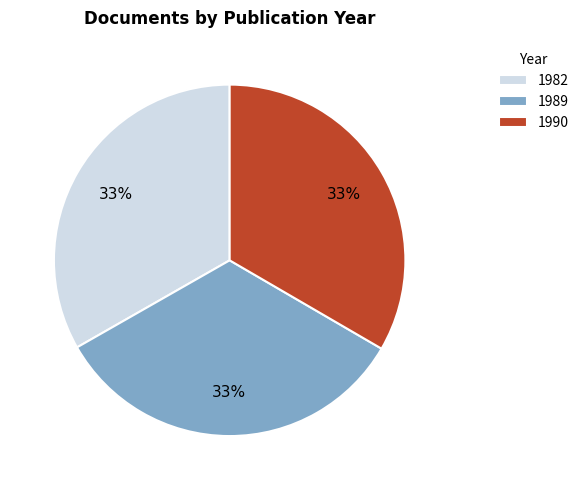

Does any single category account for the majority?

No